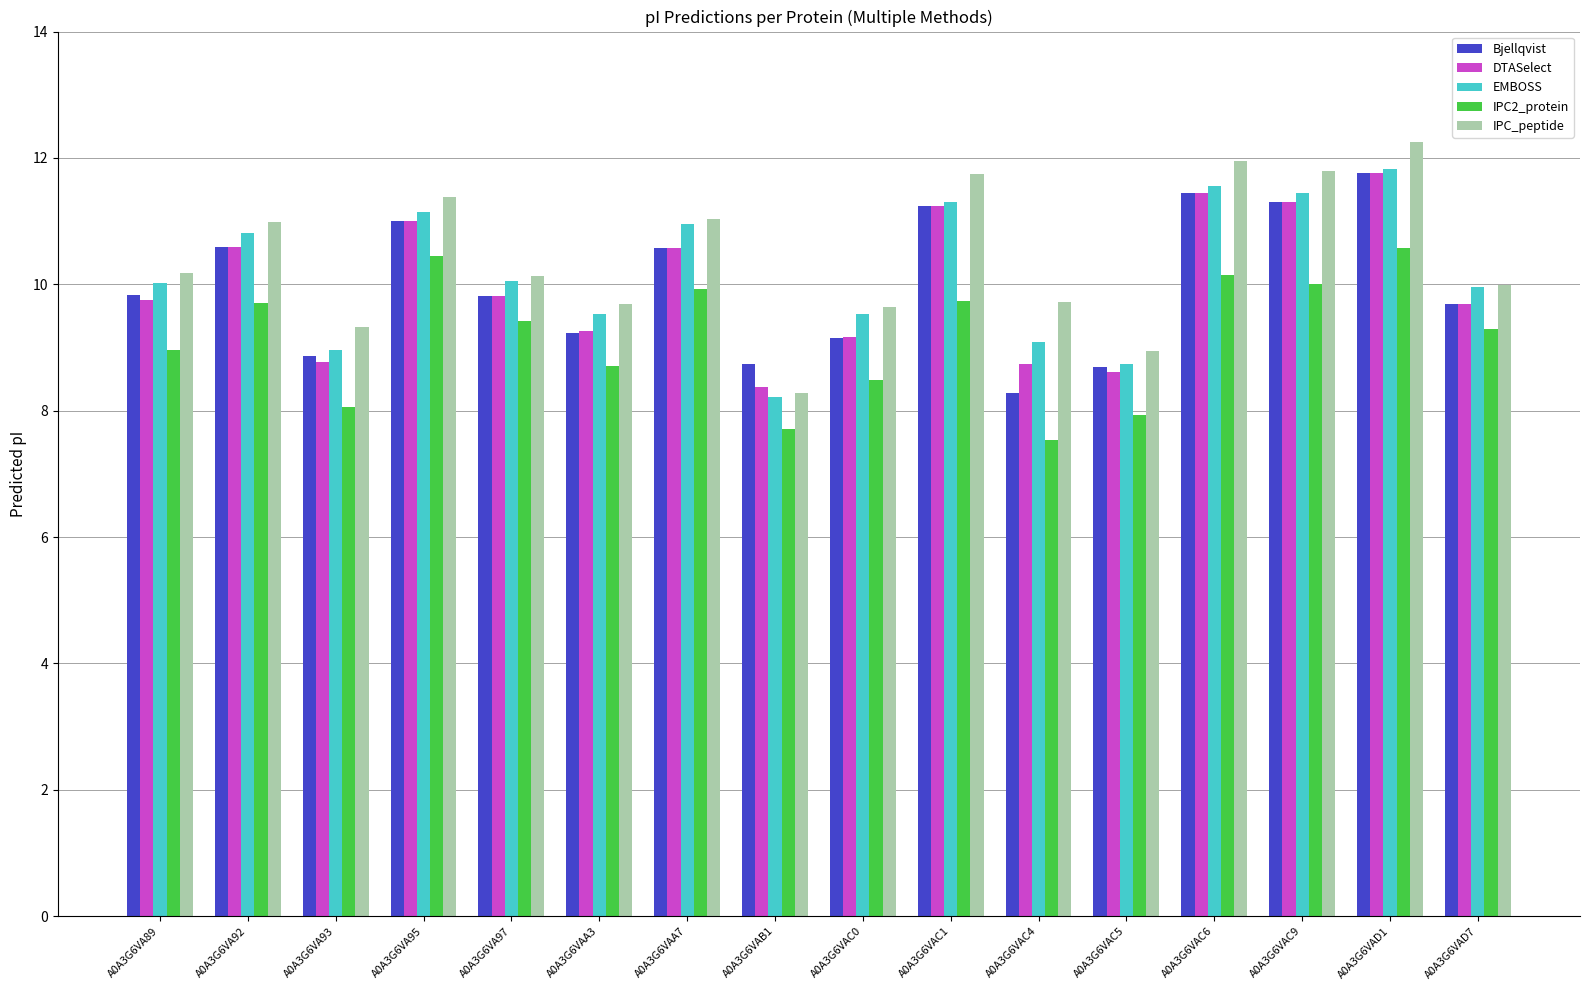

The Bjellqvist series shows 9.8 at A0A3G6VA89. True or false?

True